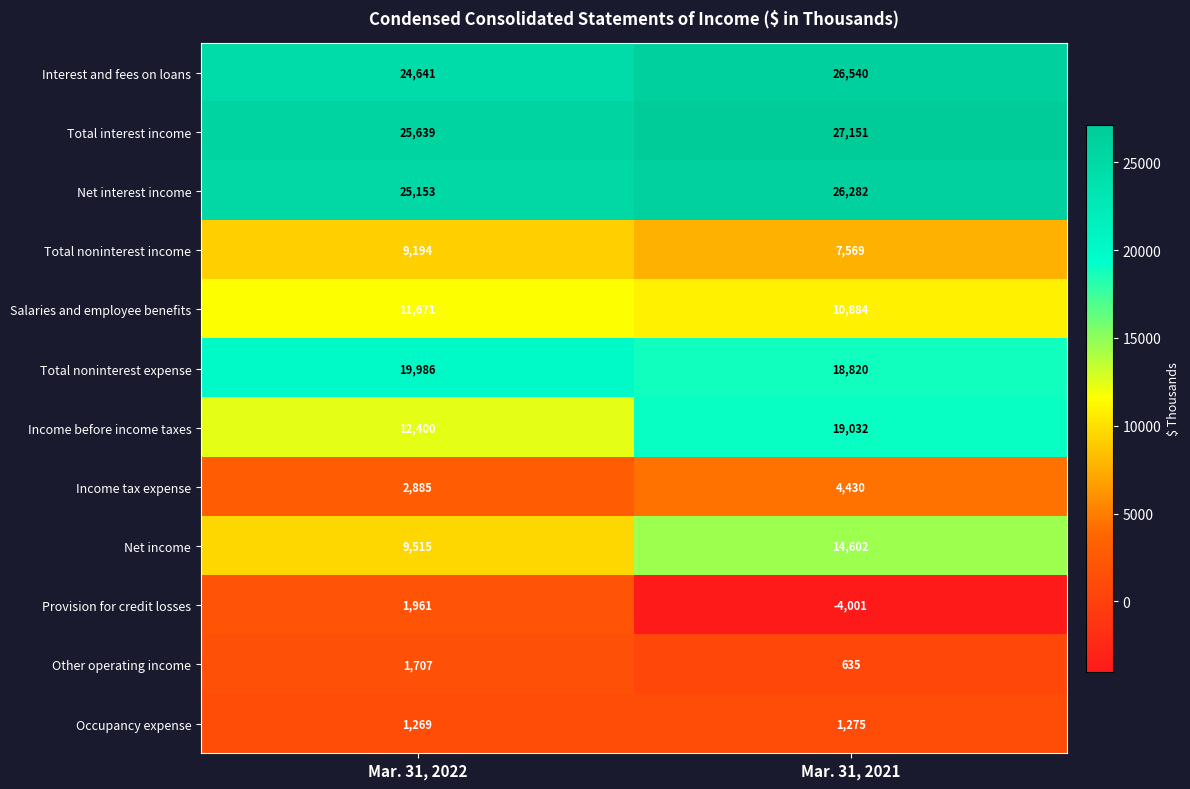

What is the average value of the Total interest income series?

26395